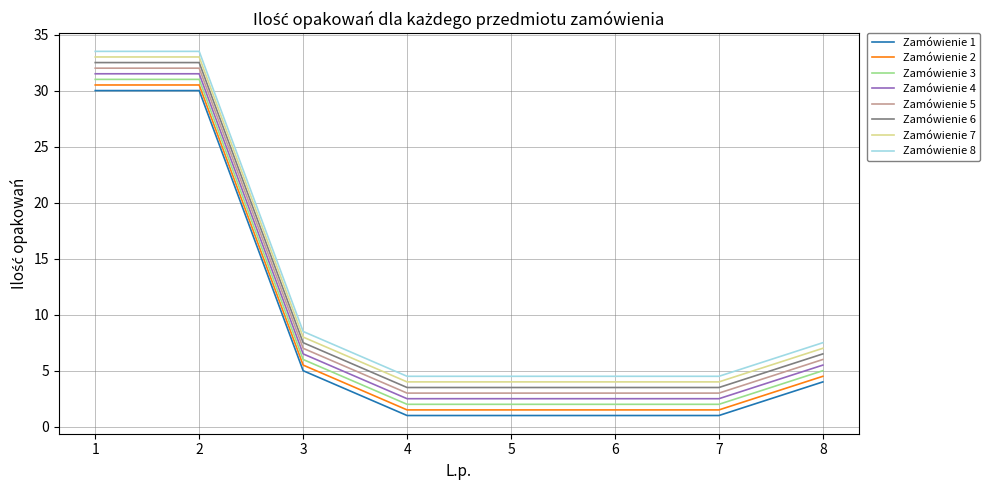

What is the difference between the maximum and minimum values in the Zamówienie 3 series?

29.0